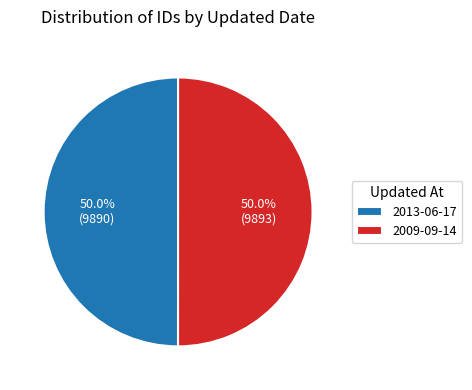

To the nearest percent, what is the combined percentage of 2009-09-14 and 2013-06-17?

100%